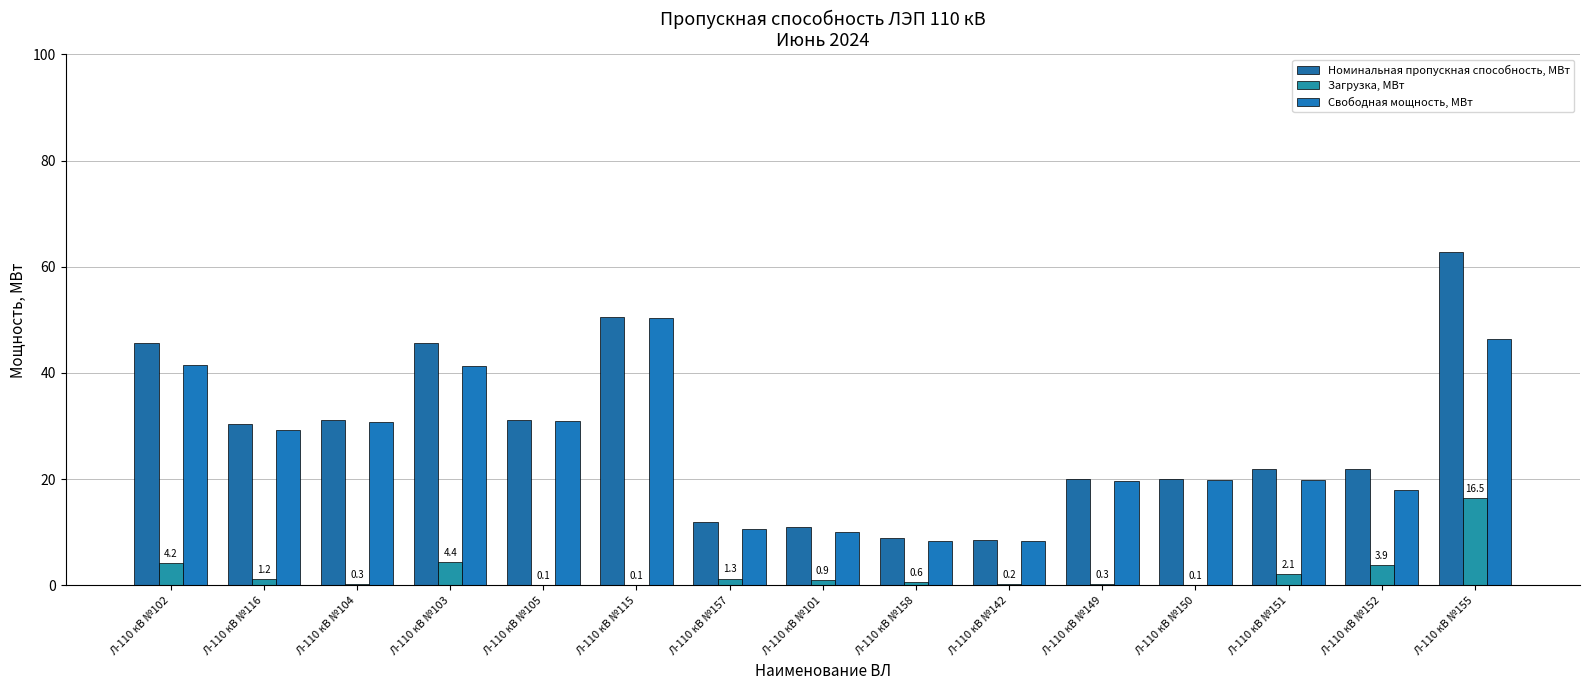

Is the value of Номинальная пропускная способность, МВт at Л-110 кВ №101 greater than the value of Загрузка, МВт at Л-110 кВ №101?

Yes